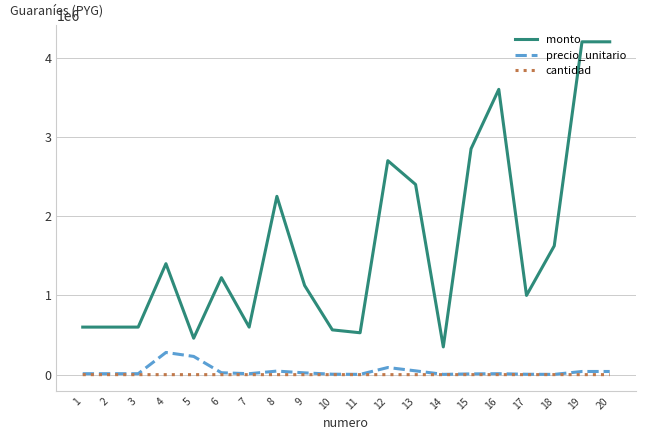

Which series has the largest total across all categories?

monto